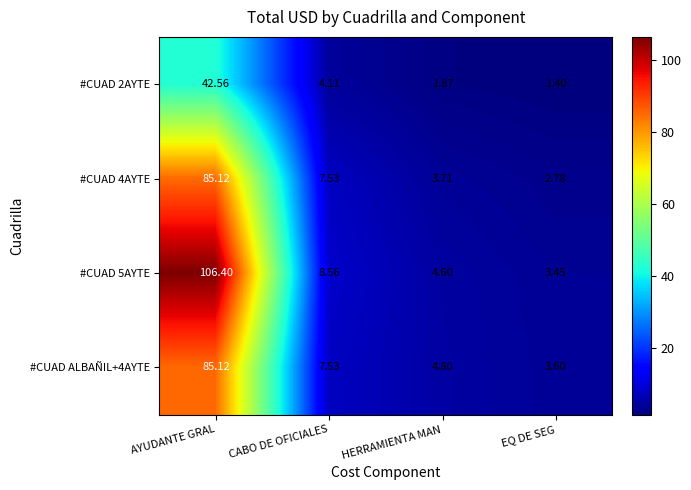

List the labels in order of #CUAD ALBAÑIL+4AYTE value, largest first.

AYUDANTE GRAL, CABO DE OFICIALES, HERRAMIENTA MAN, EQ DE SEG